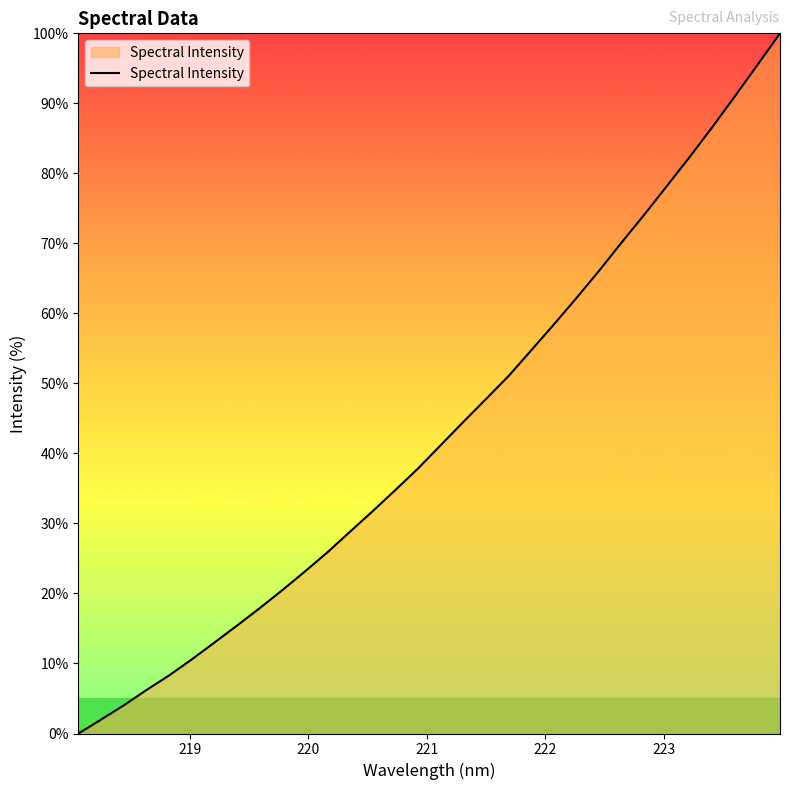

What is the greatest value displayed?

100.0